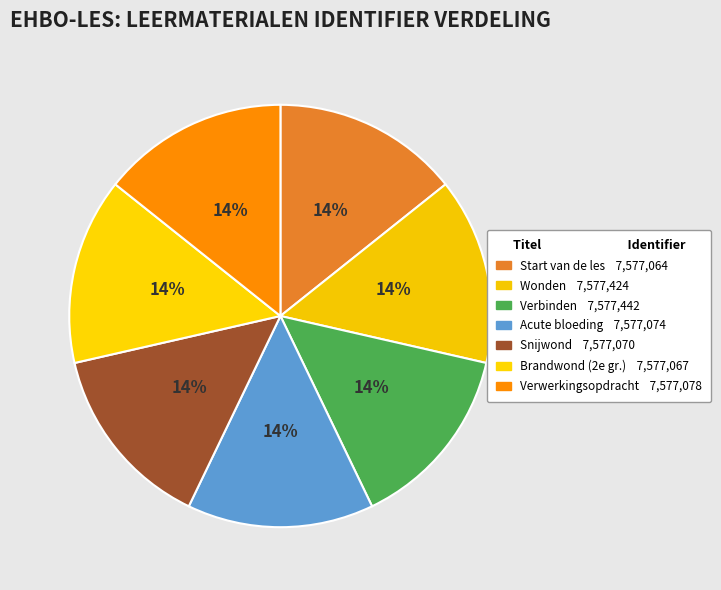

Rank the categories by value from highest to lowest.

Verbinden, Wonden, Verwerkingsopdracht, Een acute bloeding behandelen, Een snijwond behandelen, Een tweedegraads brandwond behandelen, Start van de les